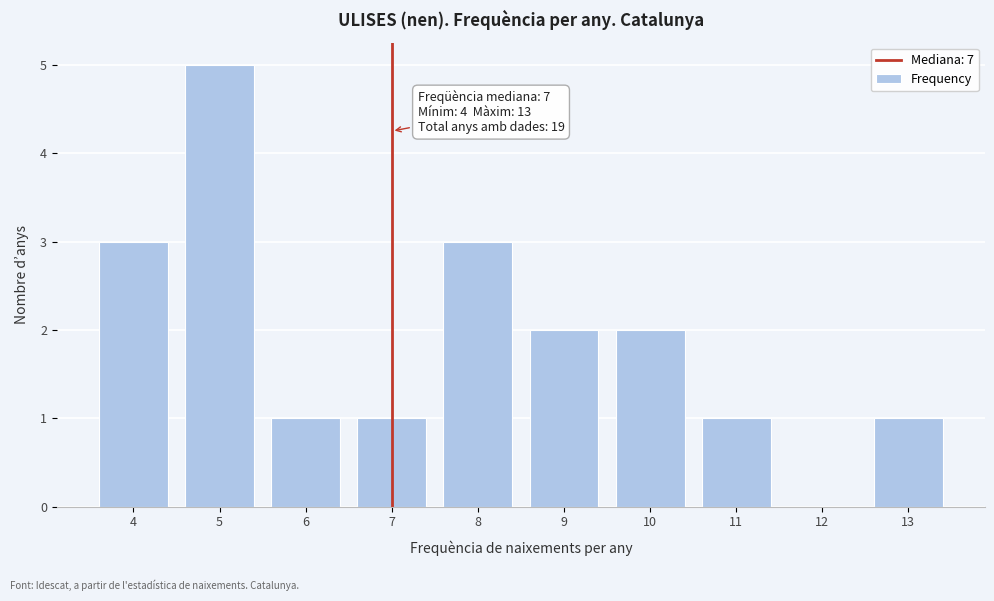

Reading left to right, transcribe all the data shown in this chart.

4=3	5=5	6=1	7=1	8=3	9=2	10=2	11=1	12=0	13=1